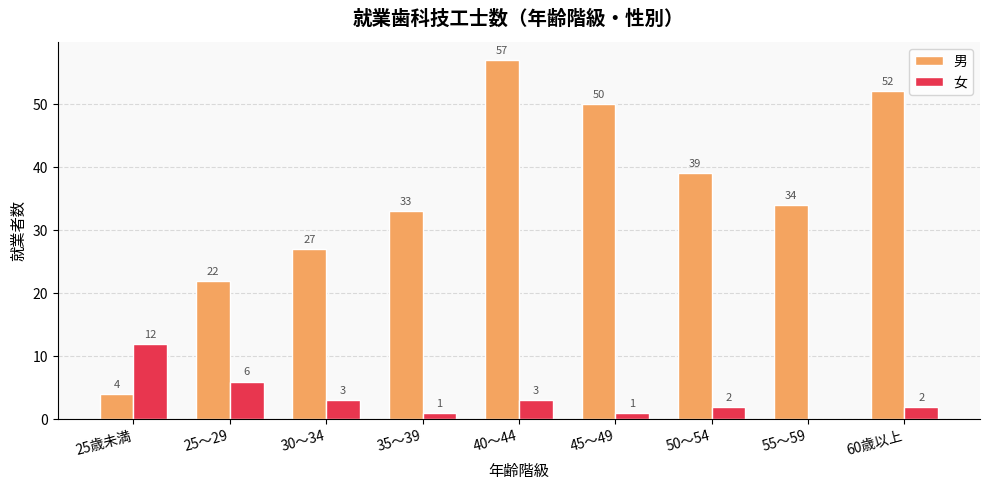

How many data points does each series have?

9